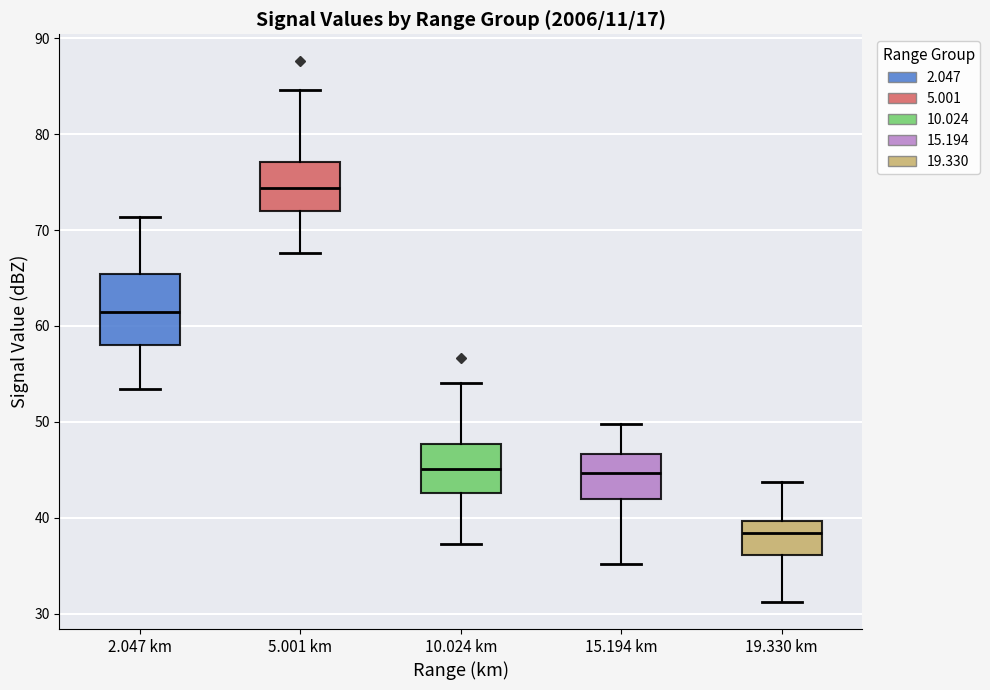

Reading left to right, transcribe this box plot: for each box, give where its median line is, the range the box spans, and where its two whiskers end, as read against the y-axis. The values are not printed on the chart, so give them approximately, as read against the axis.

2.047 km: median 61, box 58 to 65, whiskers 53 to 71
5.001 km: median 74, box 72 to 77, whiskers 68 to 85
10.024 km: median 45, box 43 to 48, whiskers 37 to 54
15.194 km: median 45, box 42 to 47, whiskers 35 to 50
19.330 km: median 38, box 36 to 40, whiskers 31 to 44